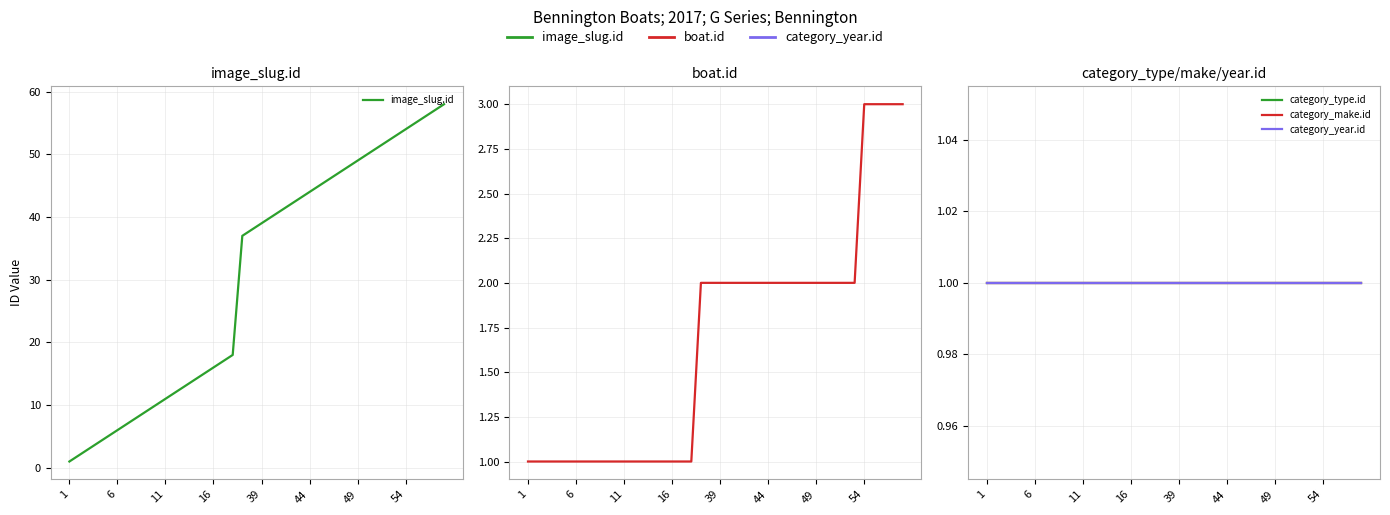

List the series in order of their peak value, highest first.

image_slug.id, boat.id, category_type.id, category_make.id, category_year.id